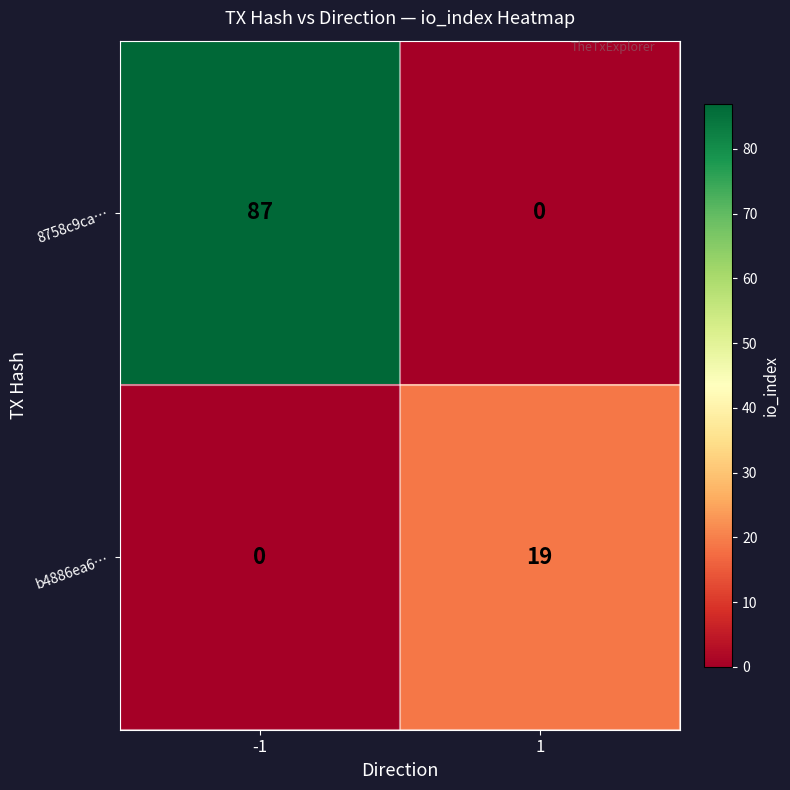

What is the maximum value for b4886ea6…?

19